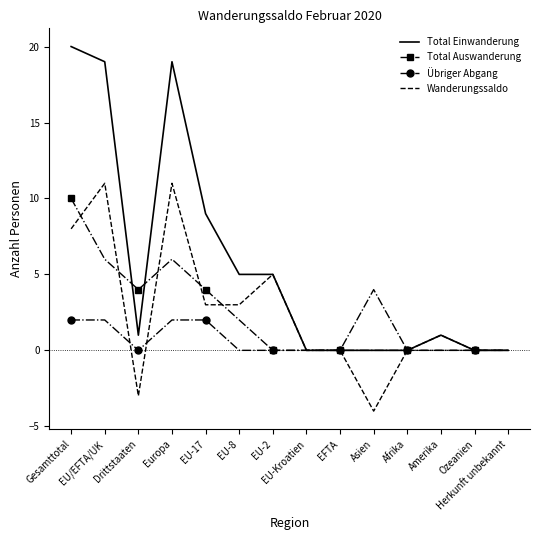

Reading right to left, list all the values displayed in this chart.

Total Einwanderung: 0	0	1	0	0	0	0	5	5	9	19	1	19	20
Total Auswanderung: 0	0	0	0	4	0	0	0	2	4	6	4	6	10
Übriger Abgang: 0	0	0	0	0	0	0	0	0	2	2	0	2	2
Wanderungssaldo: 0	0	1	0	-4	0	0	5	3	3	11	-3	11	8